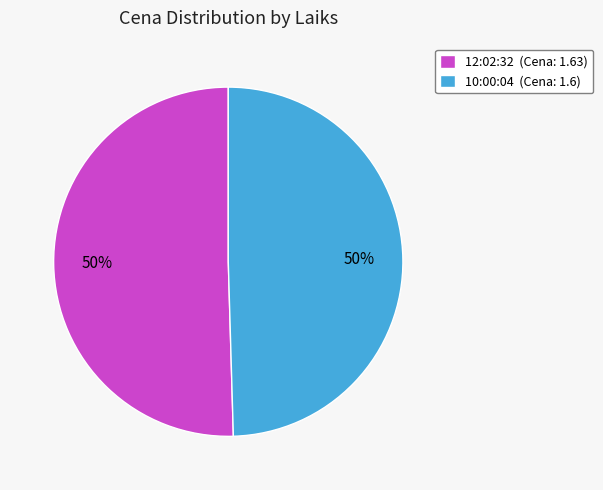

Count the number of slices in the pie.

2